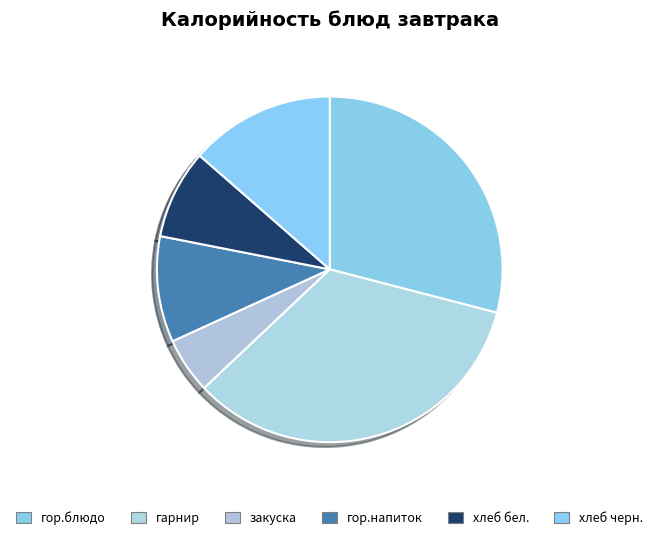

Does хлеб бел. account for over 50% of the chart?

No